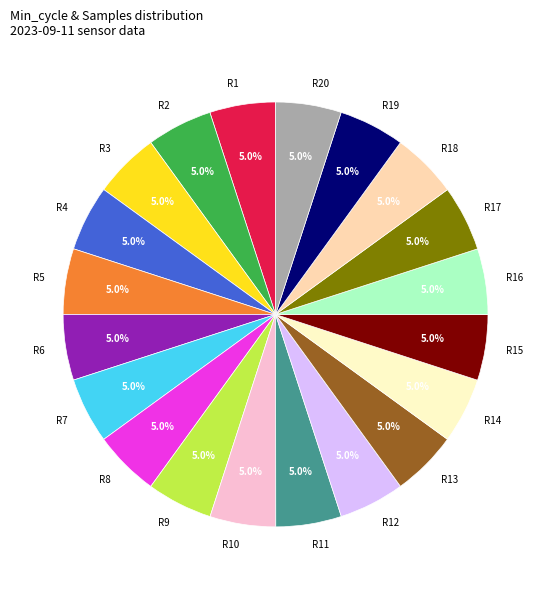

What percentage do R18 and R2 together represent?

10.0%